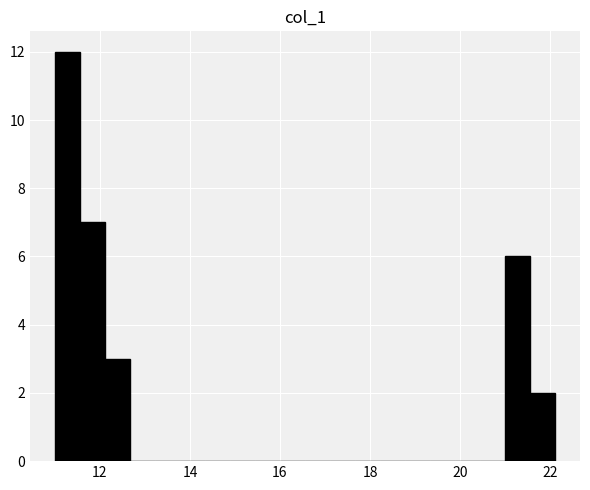

Around what value on the x-axis is the tallest bar? Give the approximate position of its centre, as read against the axis.

11.2